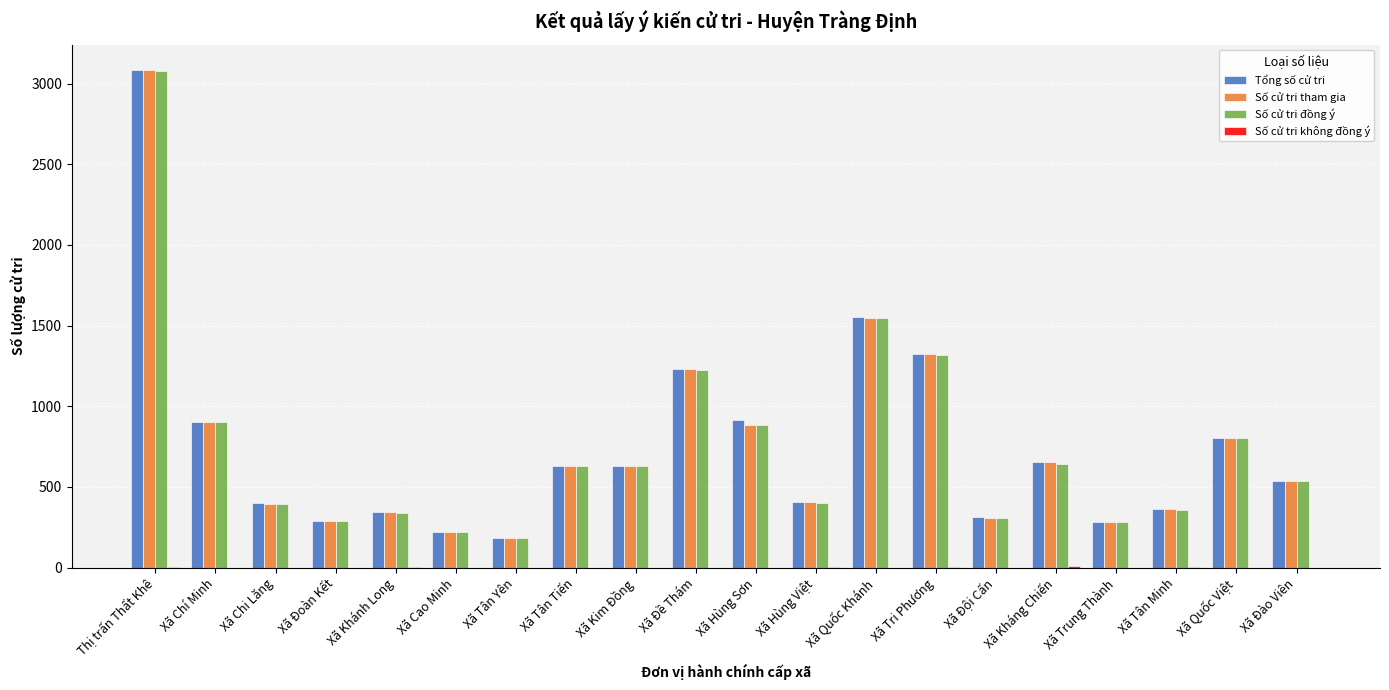

What is the total value across all series at Xã Đào Viên?

1608